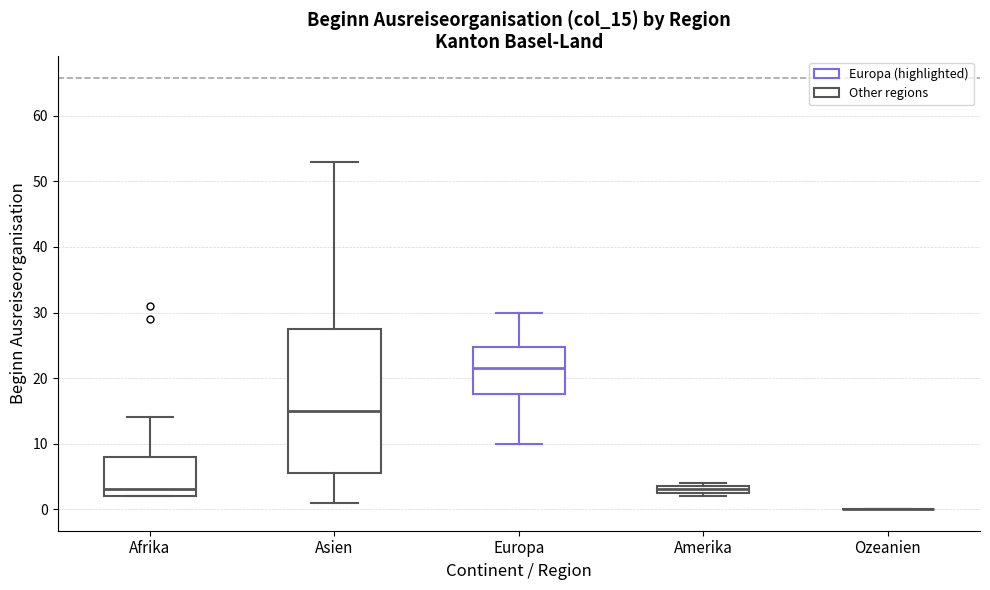

Which box is the tallest, from its lower edge to its upper edge?

Asien